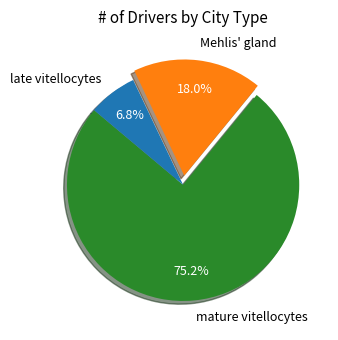

Rank the categories by value from lowest to highest.

late vitellocytes, Mehlis' gland, mature vitellocytes